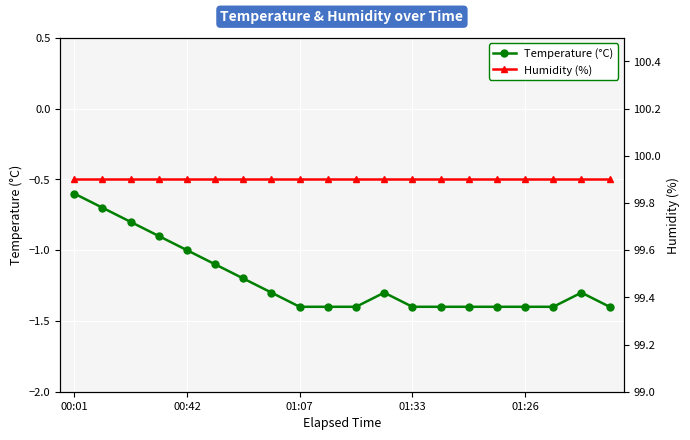

How many lines are shown in the chart?

2